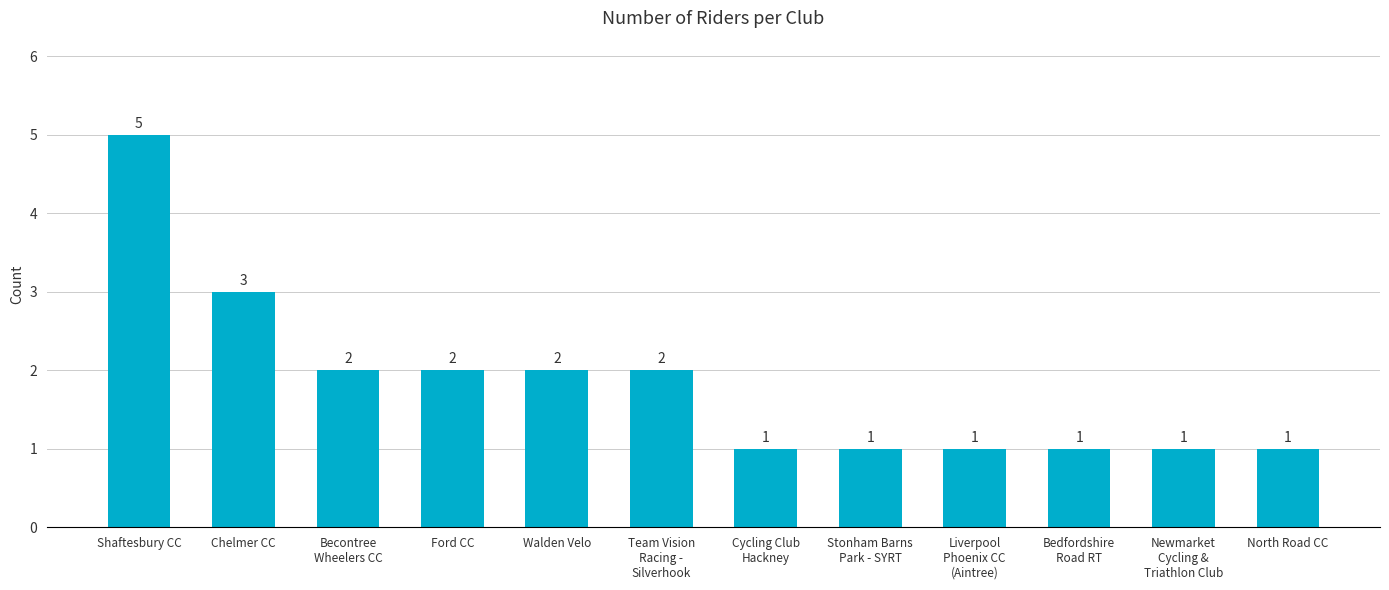

What is the label of the 4th bar from the left?

Ford CC